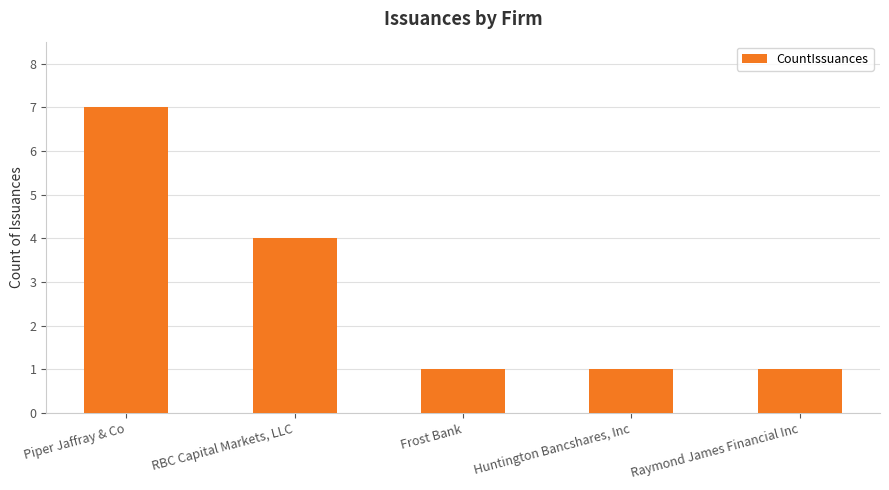

What is the label of the 3rd bar from the left?

Frost Bank